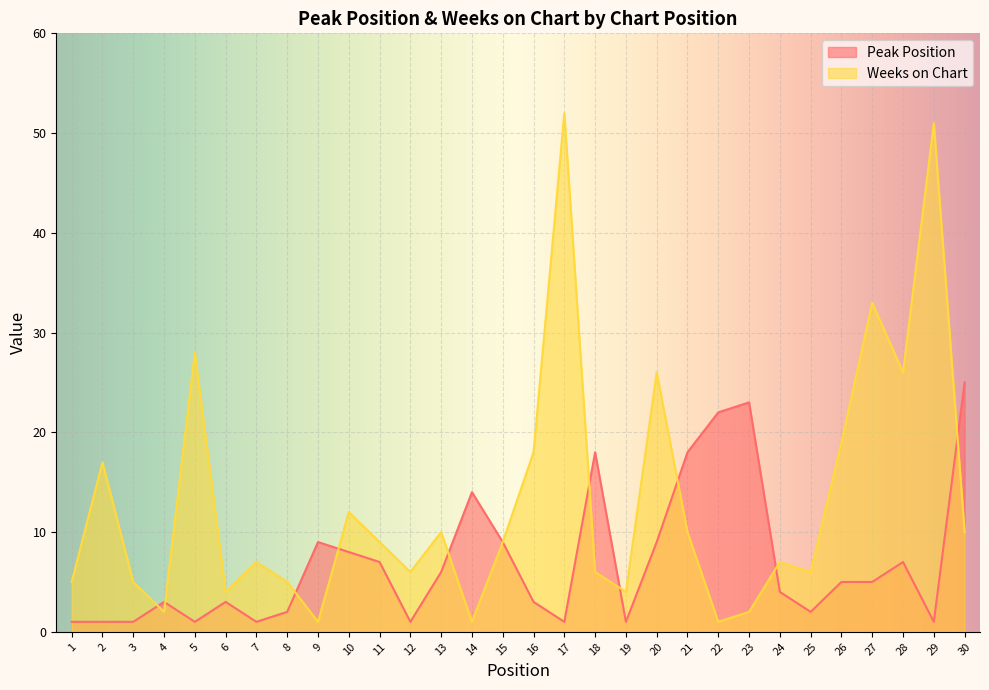

Count the number of categories in the chart.

30